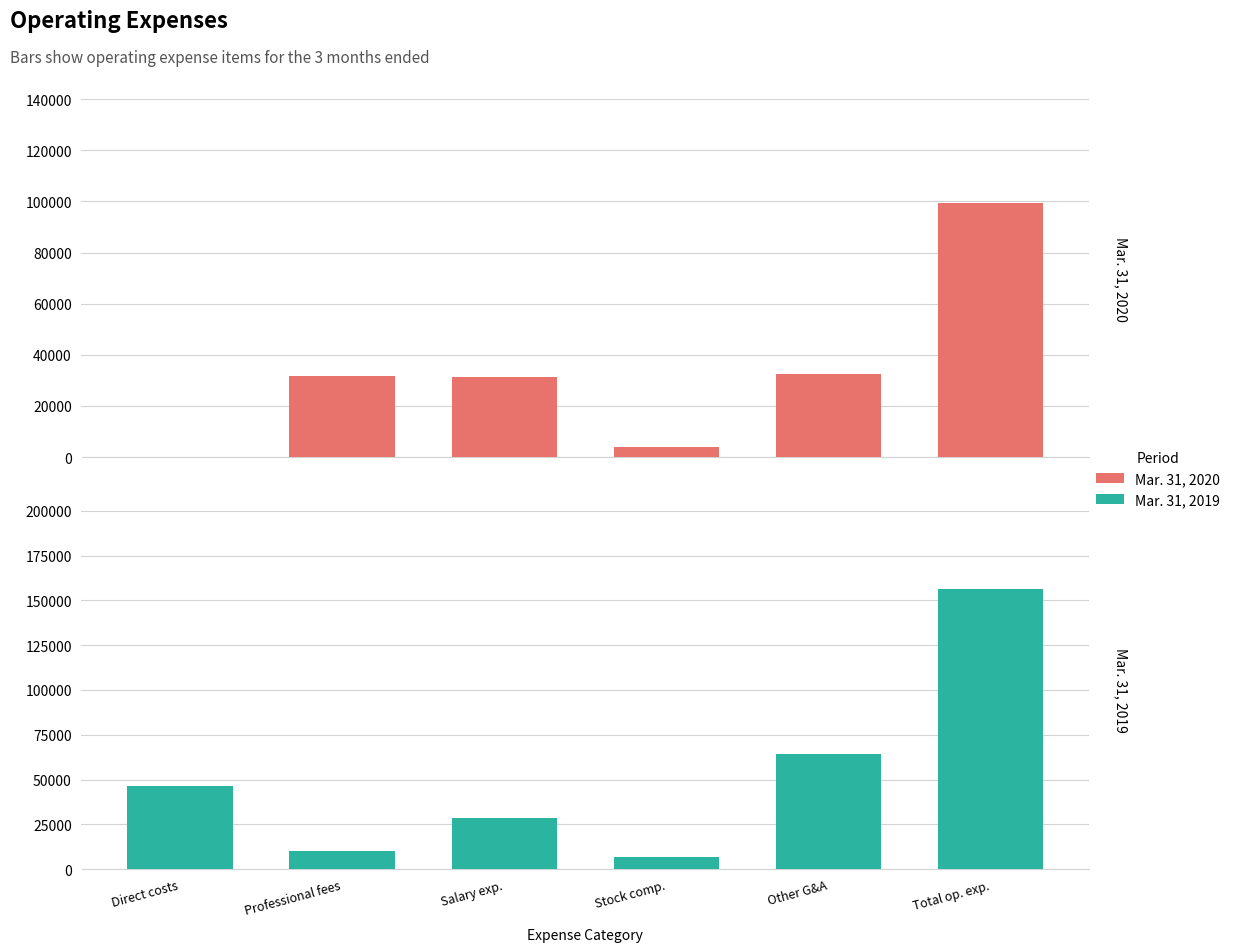

Which series has the largest total across all categories?

Mar. 31, 2019